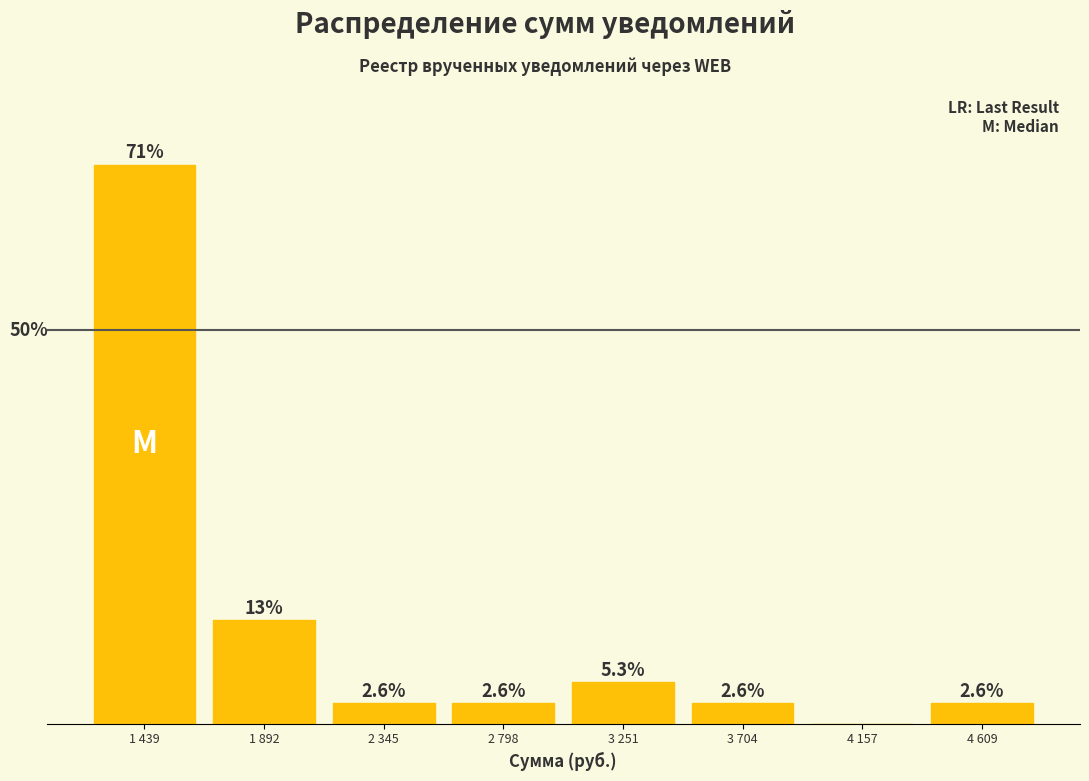

Where is the data nearest to the value 35?

1 892